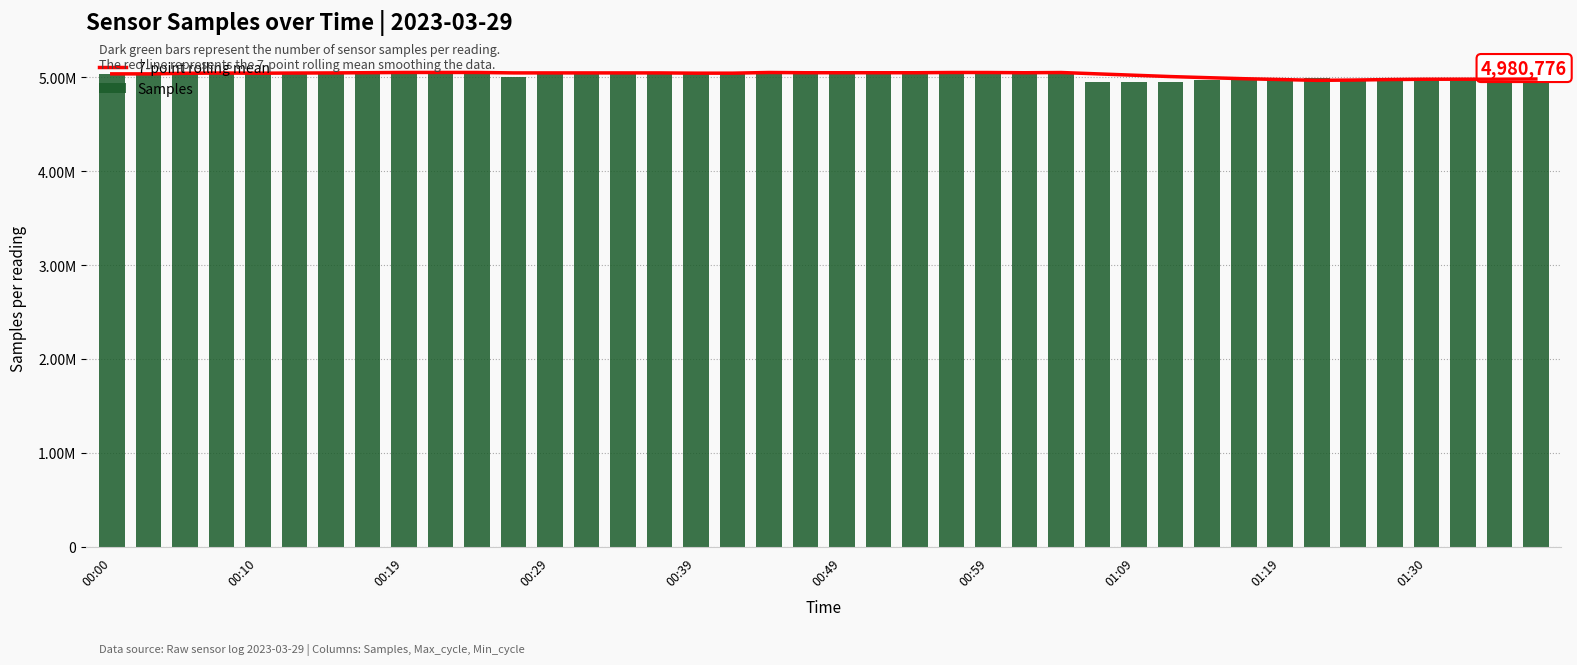

Which has a higher value, 25 or 16?

25